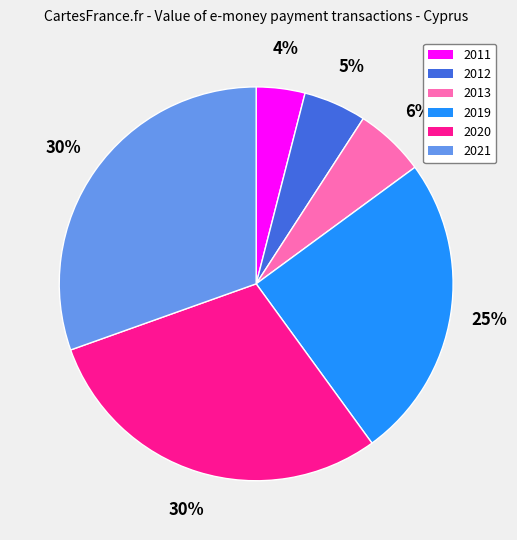

How many slices are in this pie chart?

6